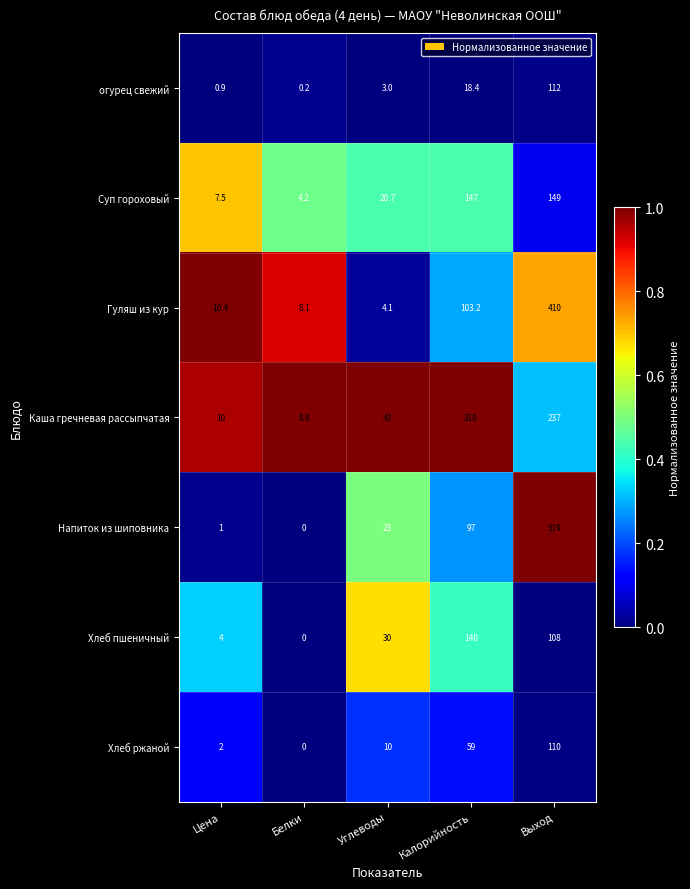

Where does the Гуляш из кур series first go above 10?

Цена